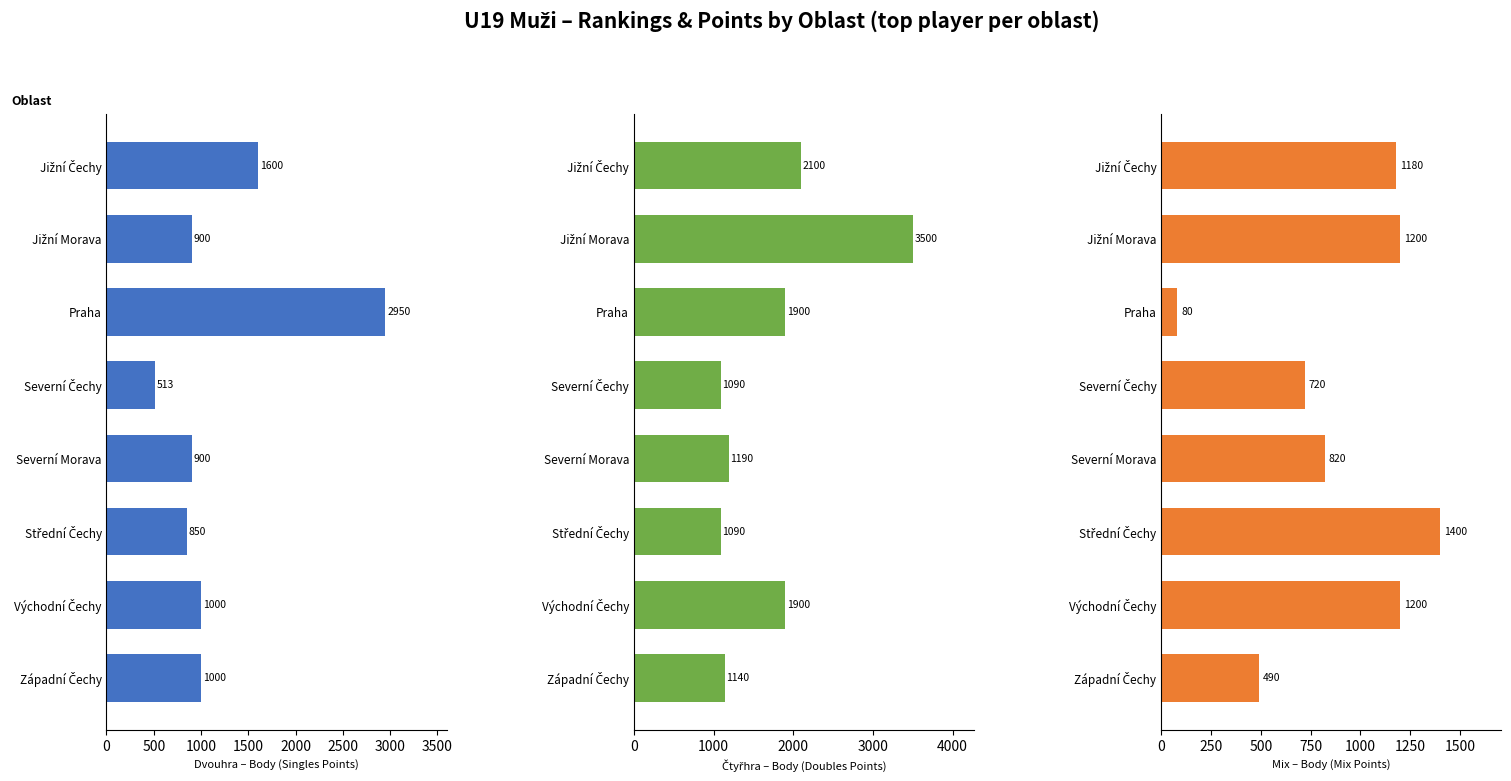

Which series changed the most between Praha and Východní Čechy?

Dvouhra (pts)